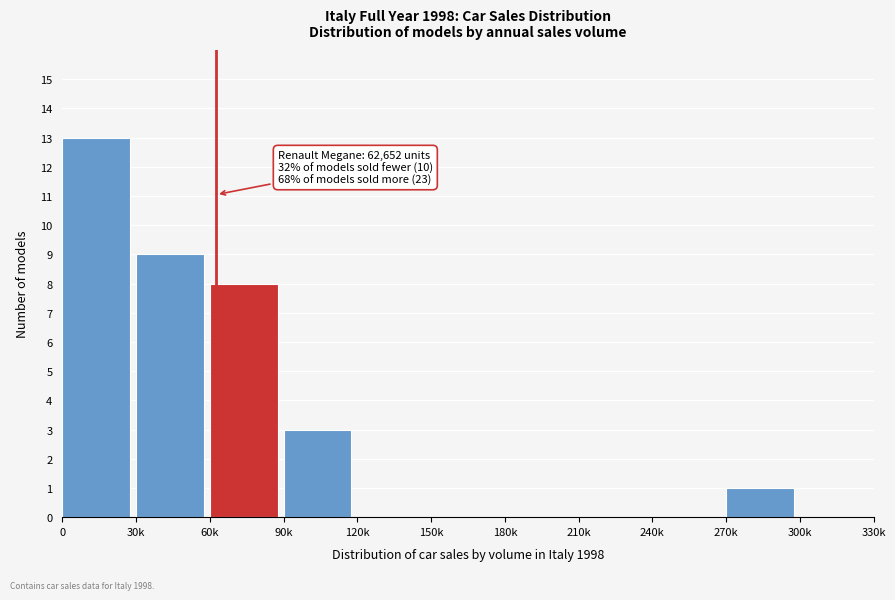

Reading left to right, transcribe all the data shown in this chart.

0=13	30k=9	60k=8	90k=3	120k=0	150k=0	180k=0	210k=0	240k=0	270k=1	300k=0